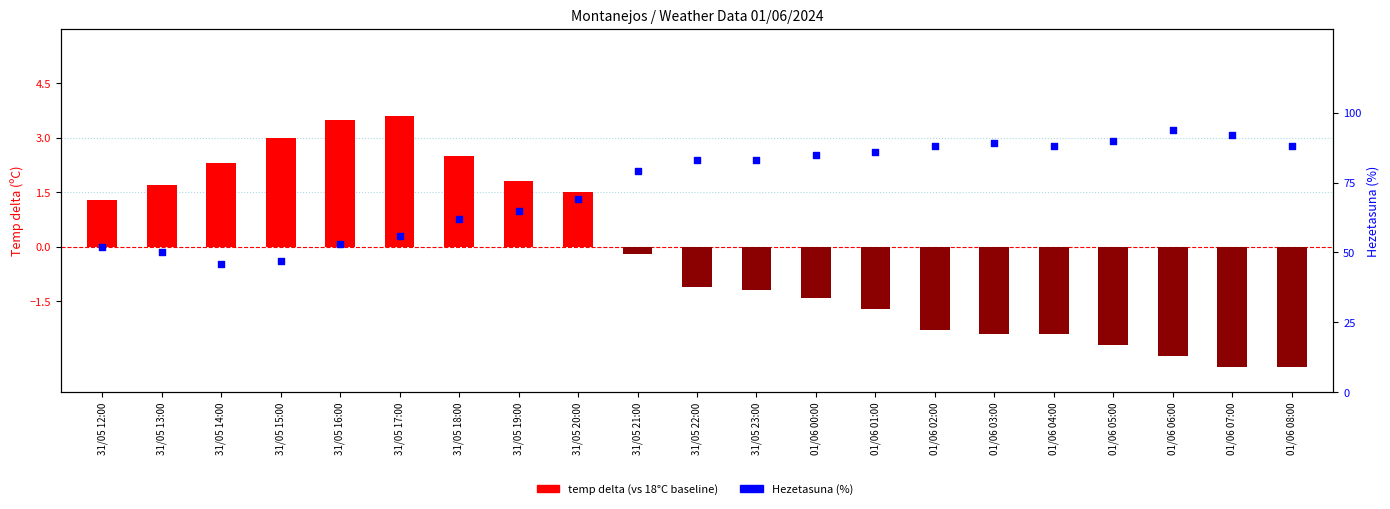

What are all the series names shown in the legend?

temp delta (vs 18°C), Hezetasuna (%)